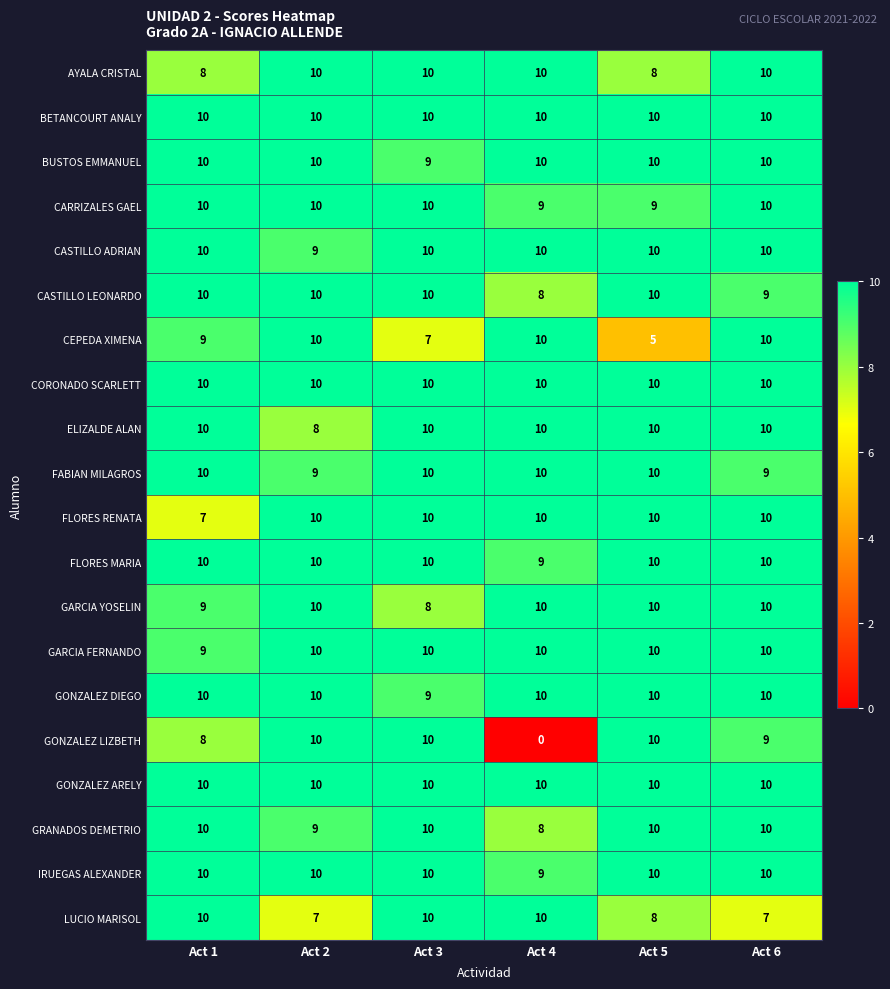

How many distinct data groups are displayed?

20